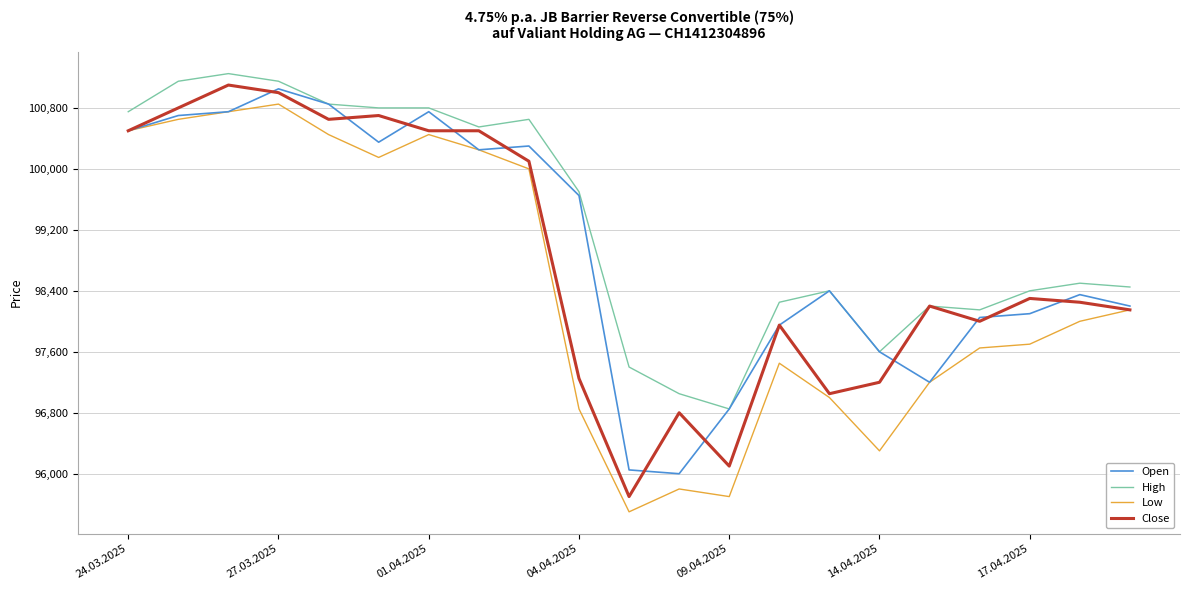

True or false: Low and High cross at least once.

False